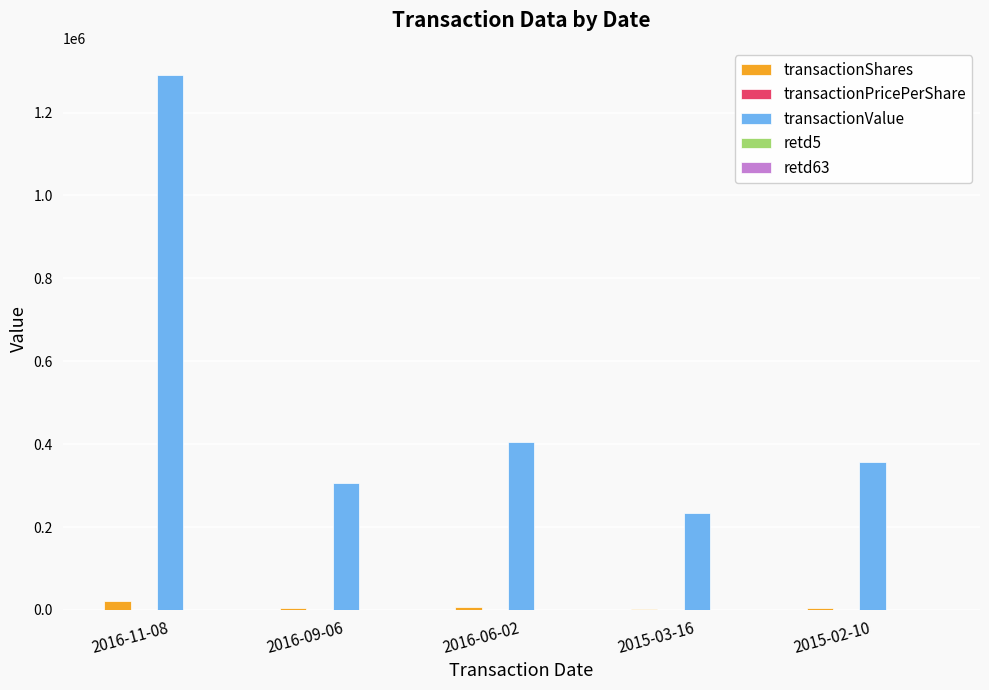

The value of transactionValue at 2015-03-16 is 233953.0. True or false?

True